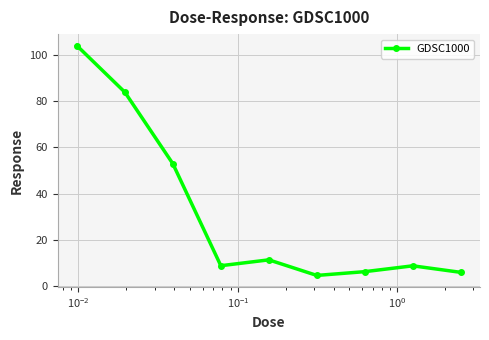

What is the greatest value displayed?

104.0